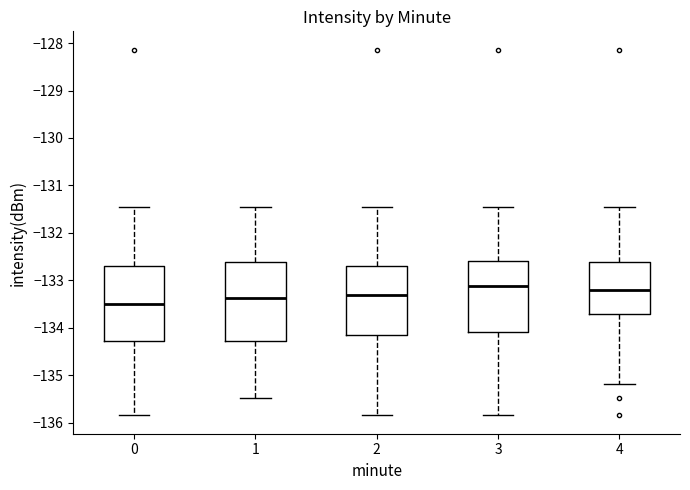

Where is the lower edge of the box at x = 0 on the y-axis? The values are not printed on the chart, so give them approximately, as read against the axis.

-134.3